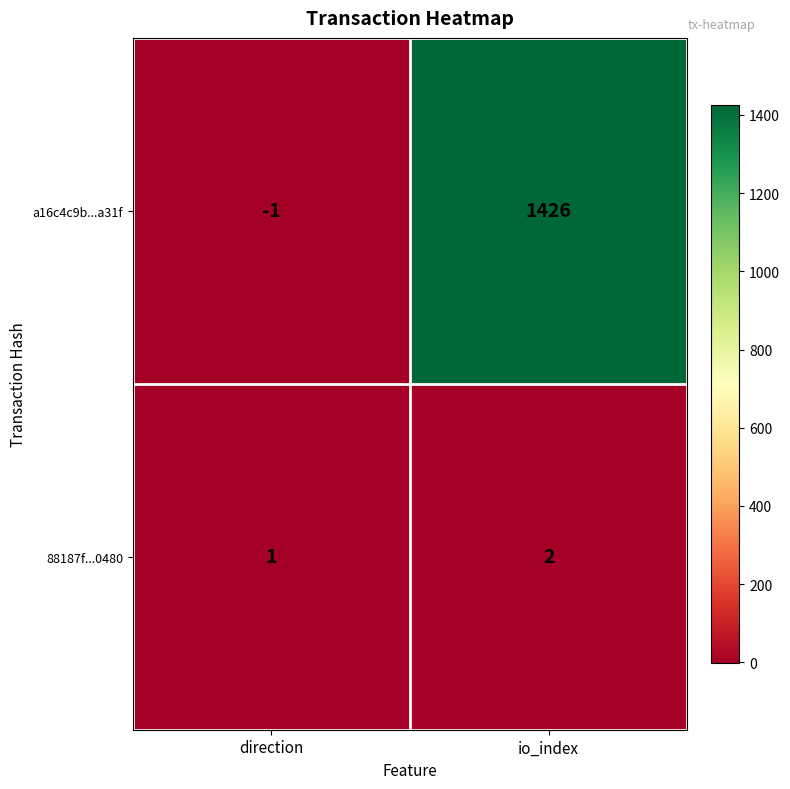

At which category does the chart reach its minimum across all series?

direction